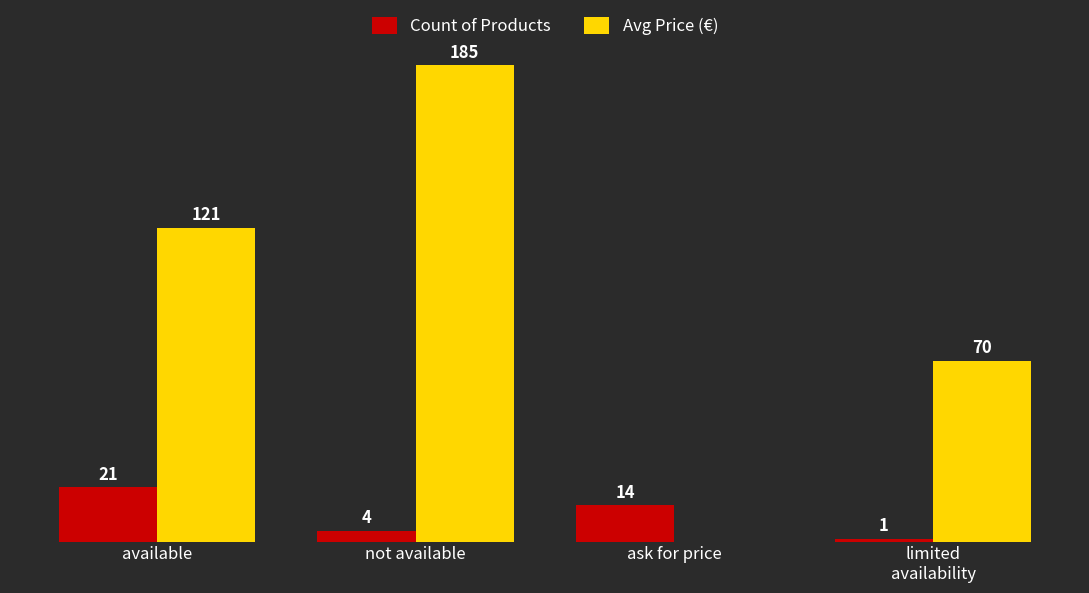

At which label is Count of Products closest to 11?

ask for price